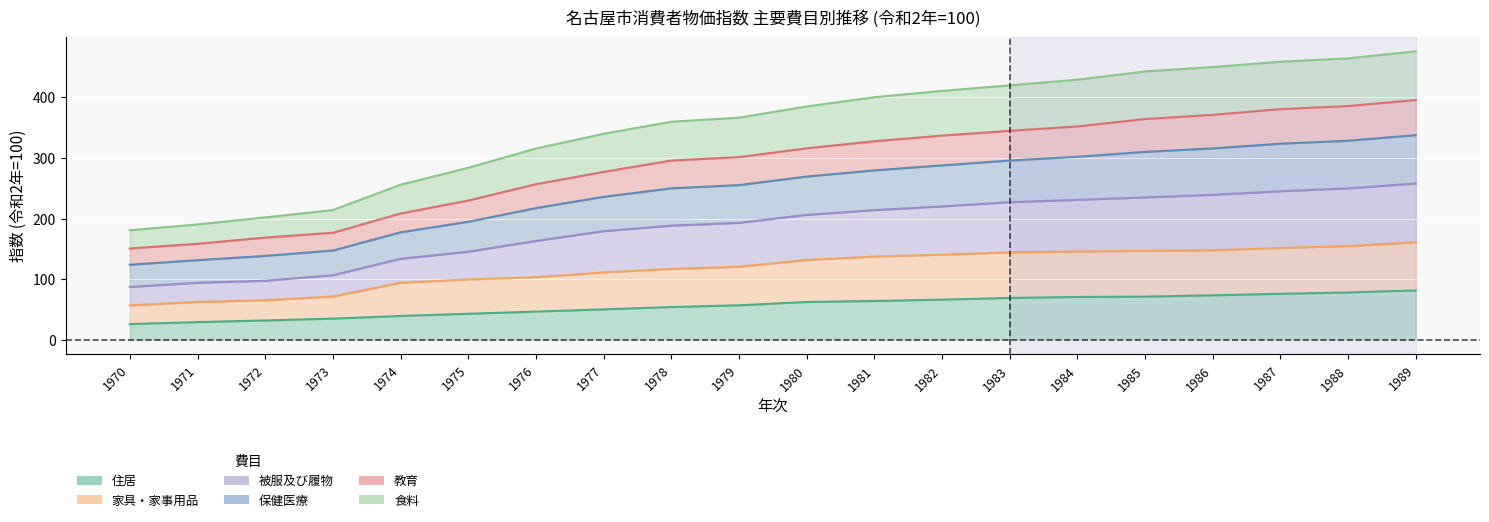

How many values in the 住居 series exceed 62?

10